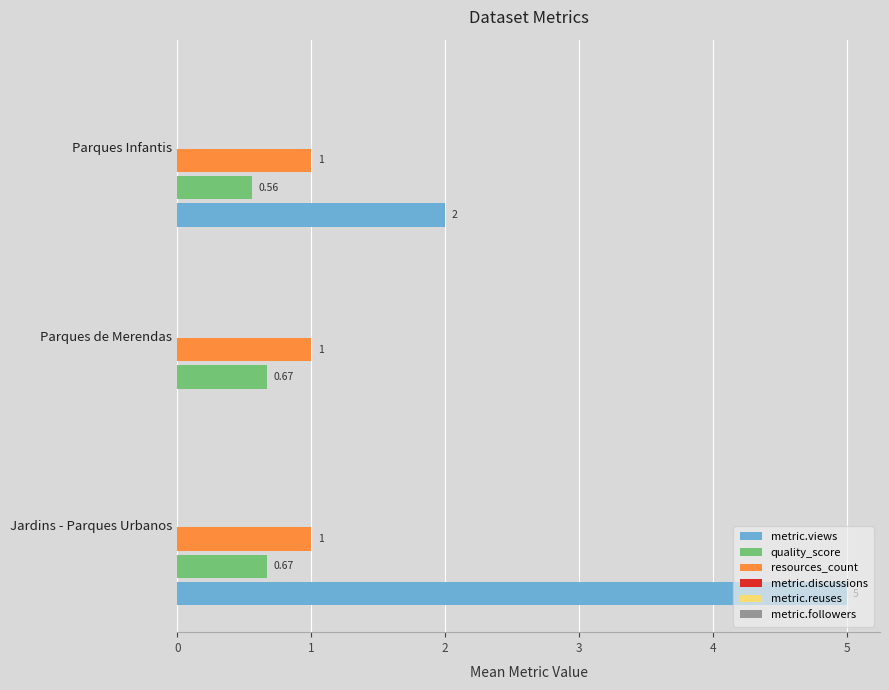

Count the quality_score values in the range 0 to 1.

3